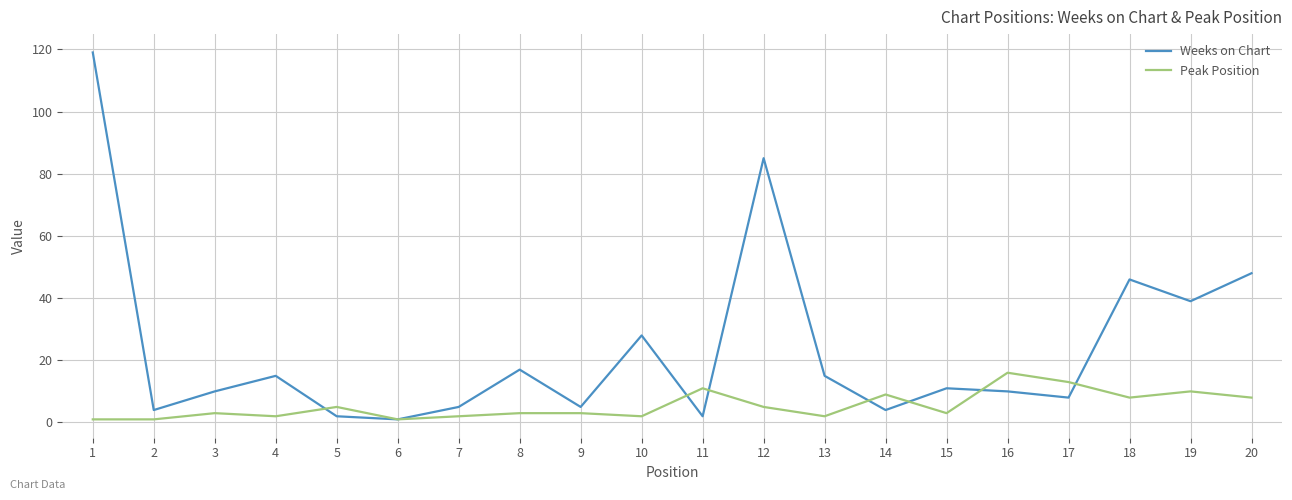

Which series ends up on top after the final intersection of Peak Position and Weeks on Chart?

Weeks on Chart